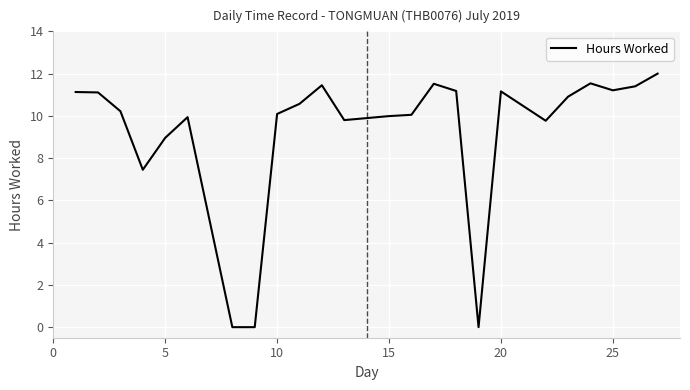

What is the greatest value displayed?

12.0